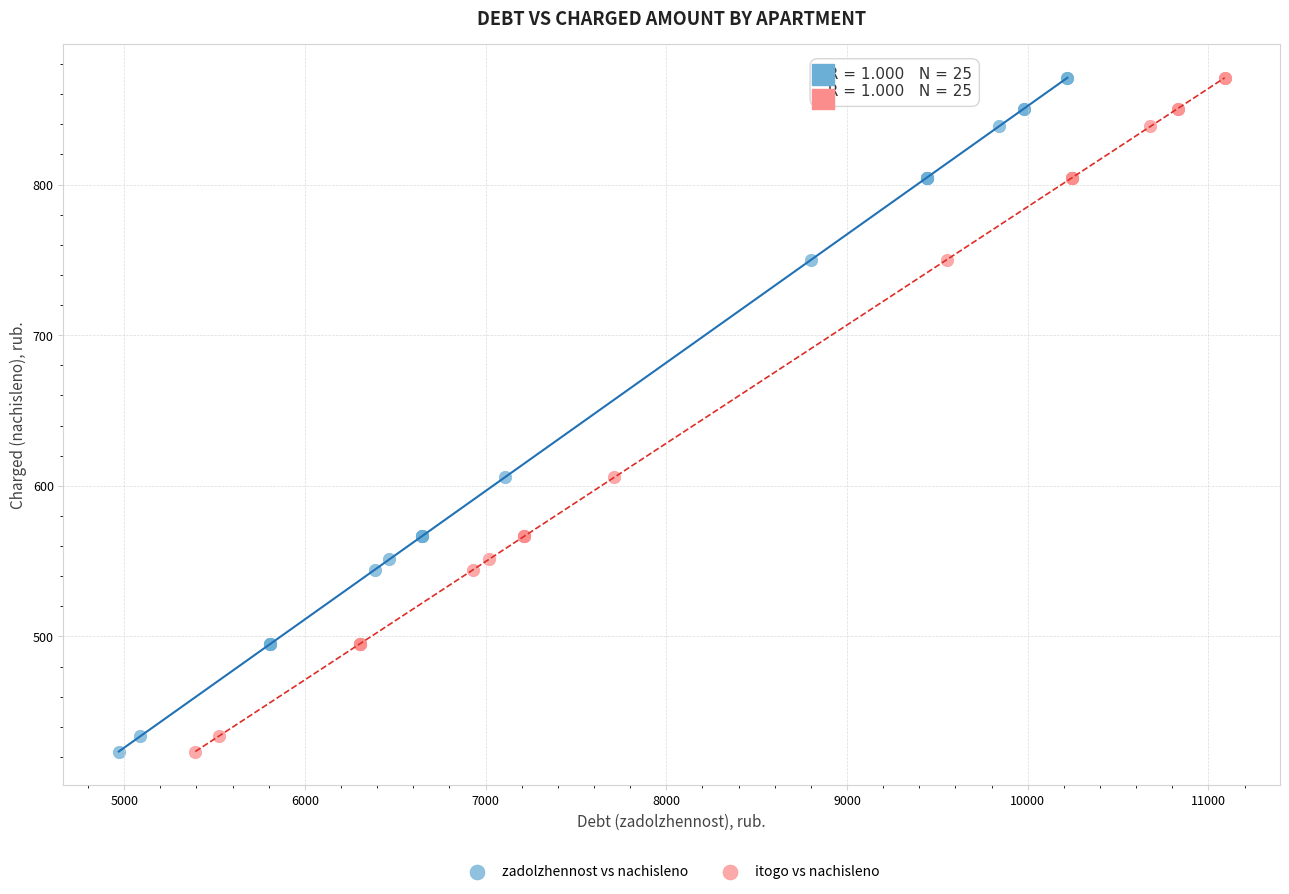

What are all the series names shown in the legend?

zadolzhennost vs nachisleno, itogo vs nachisleno